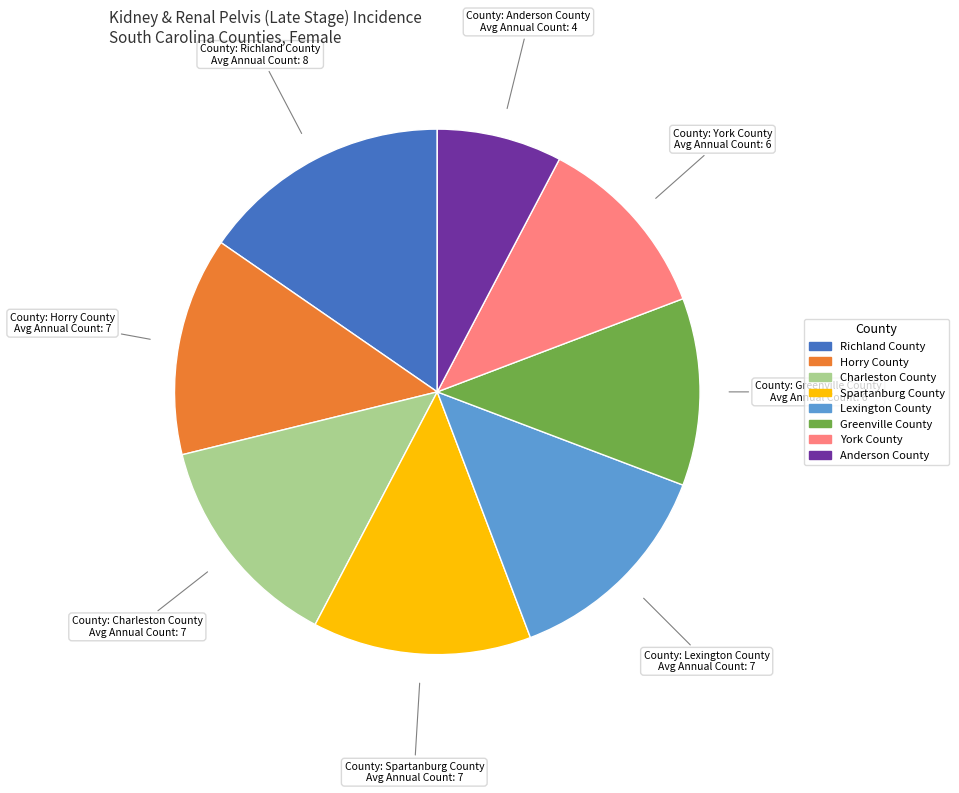

Is the sum of York County and Spartanburg County greater than half?

No